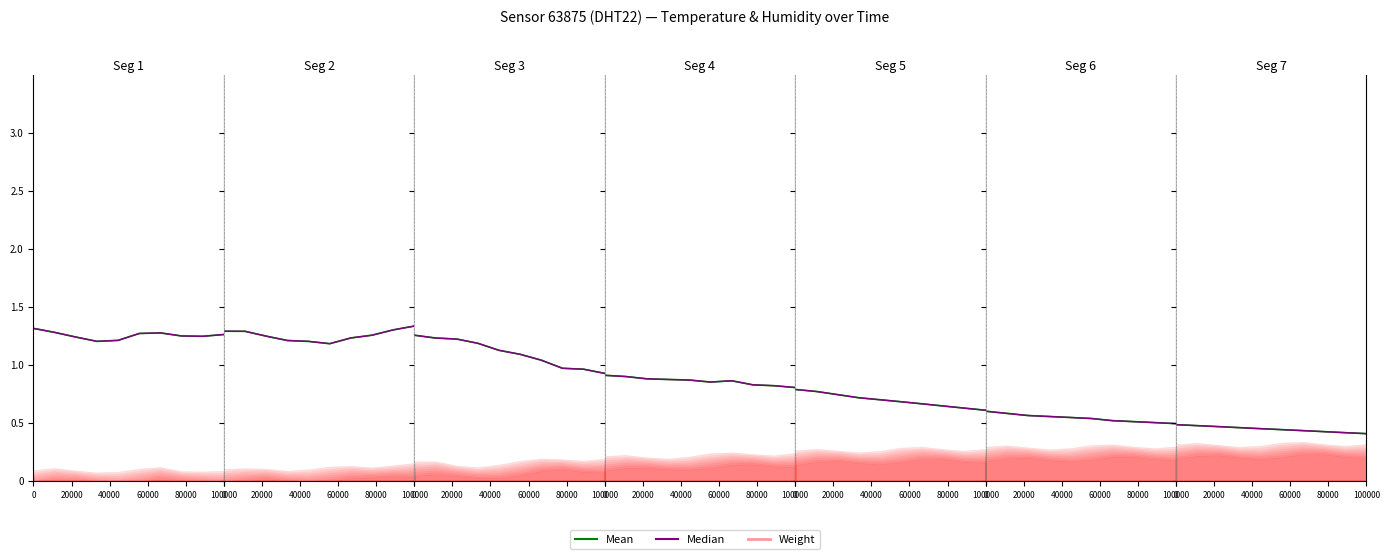

At how many categories does at least one series exceed 1?

10